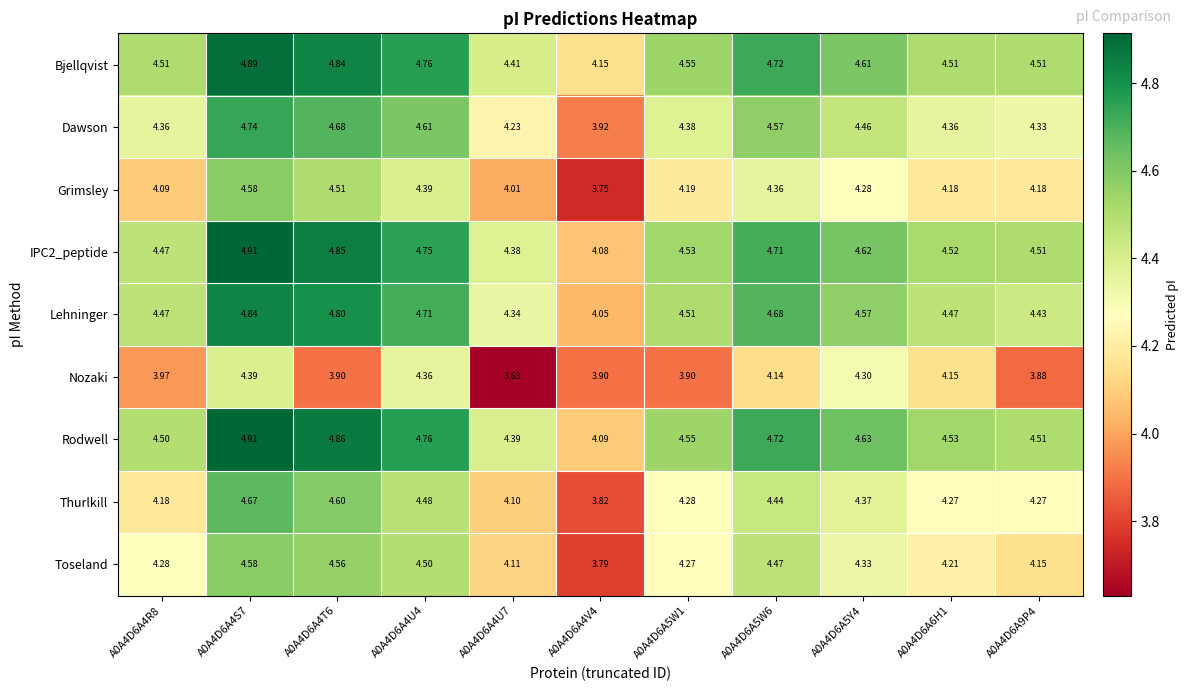

Is the value of Lehninger at A0A4D6A5W1 greater than the value of Grimsley at A0A4D6A4U4?

Yes